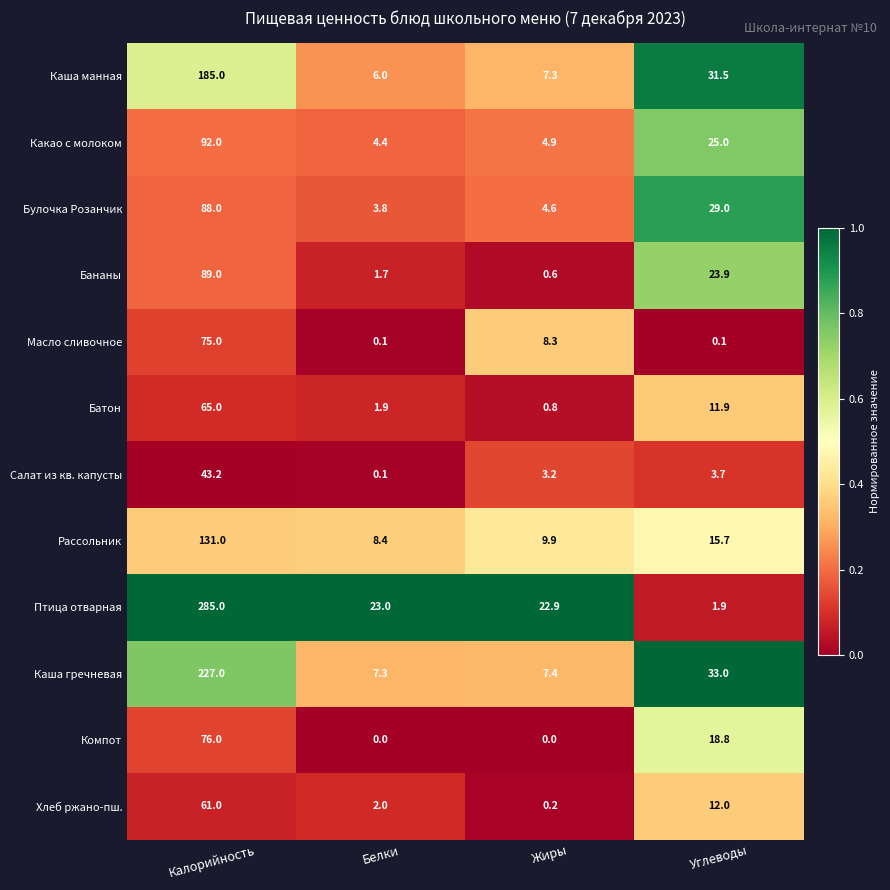

How many data points does each series have?

4